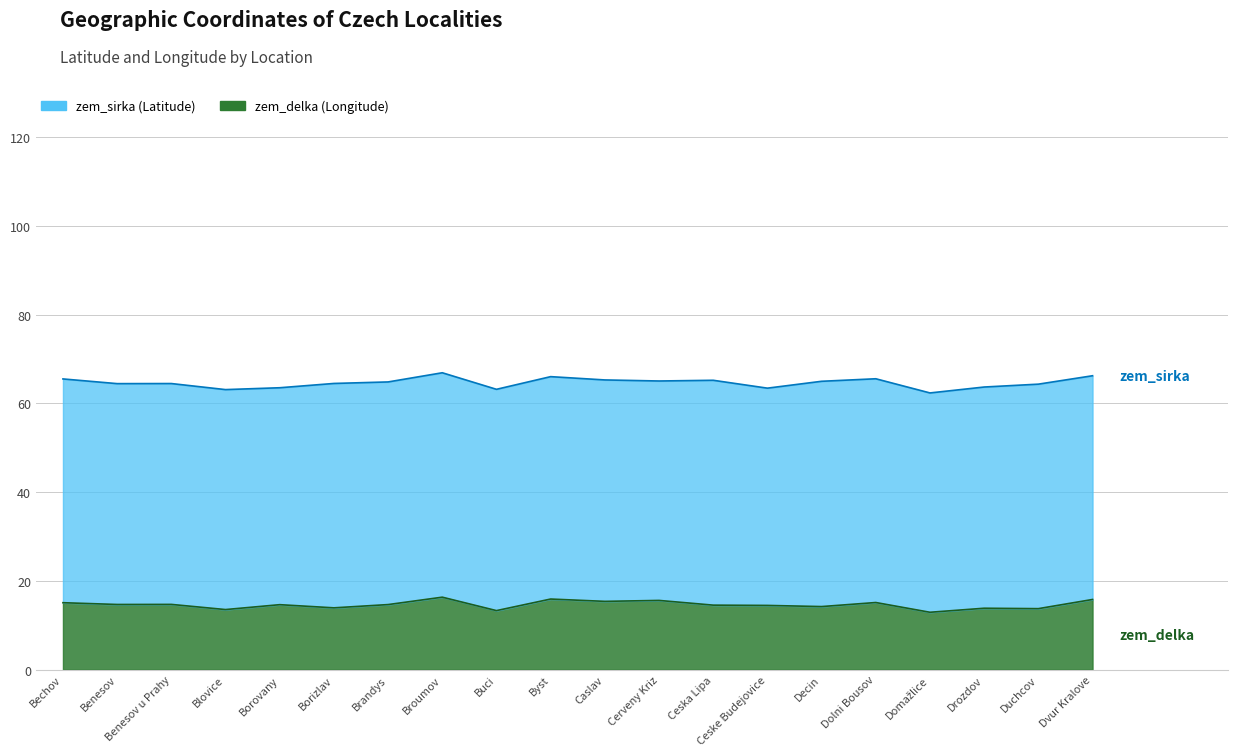

Does the chart have visible grid lines?

Yes